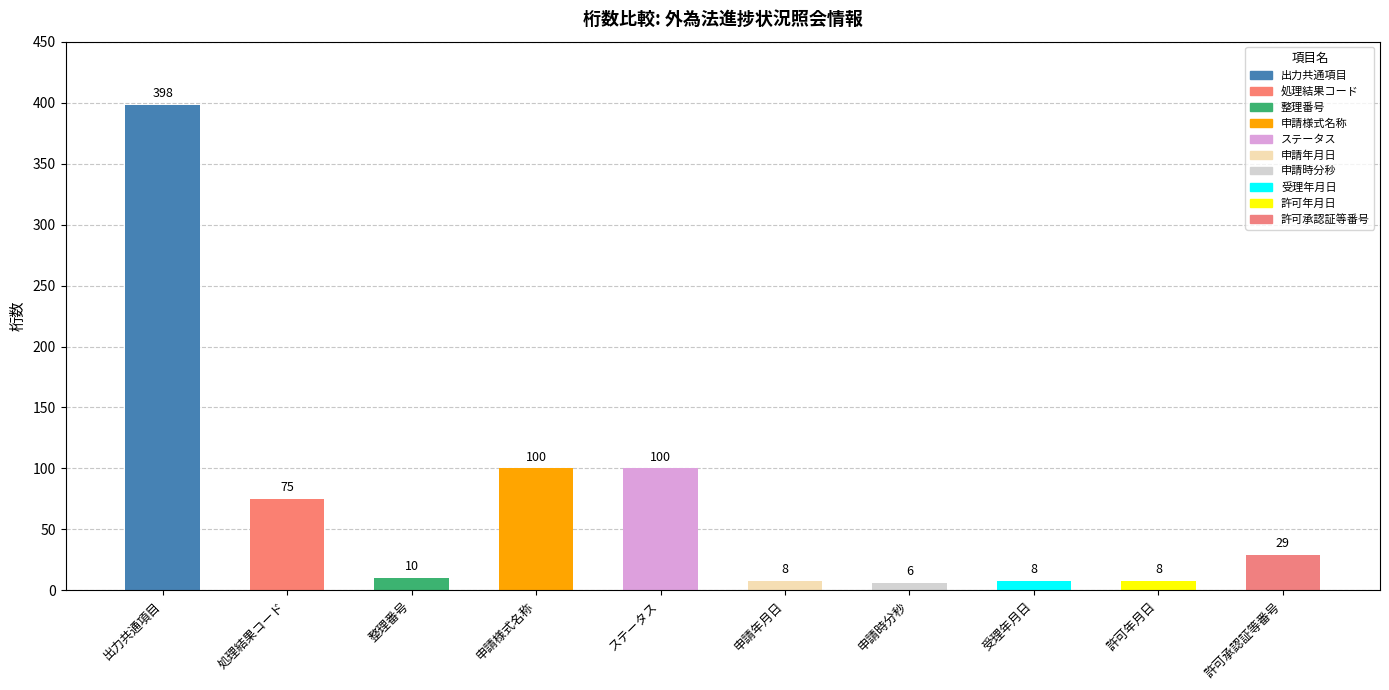

What is the greatest value displayed?

398